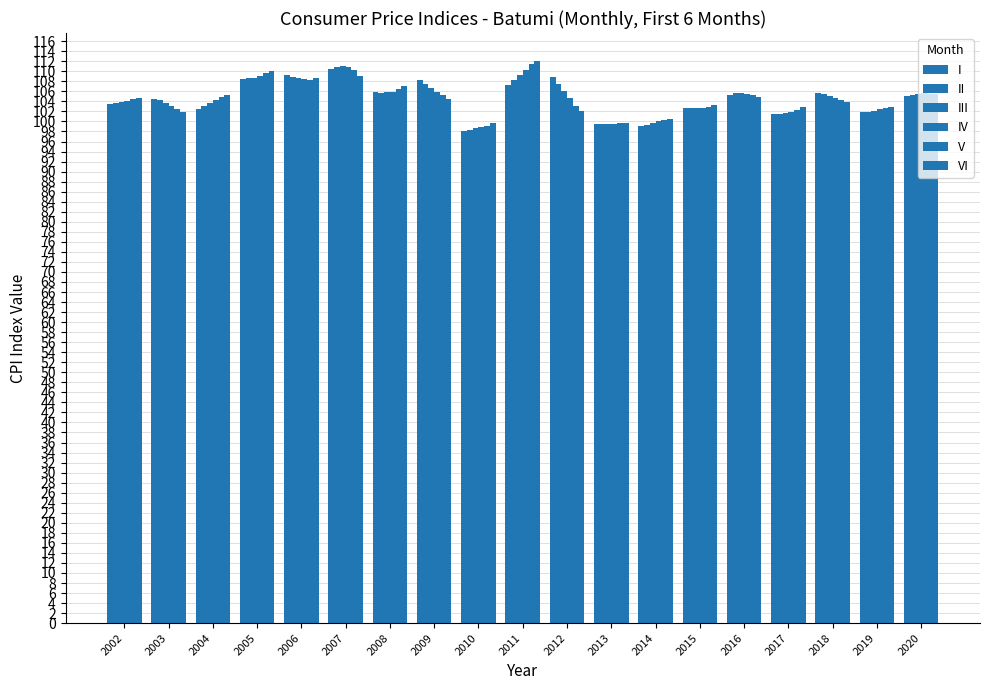

How many categories are shown in the chart?

19